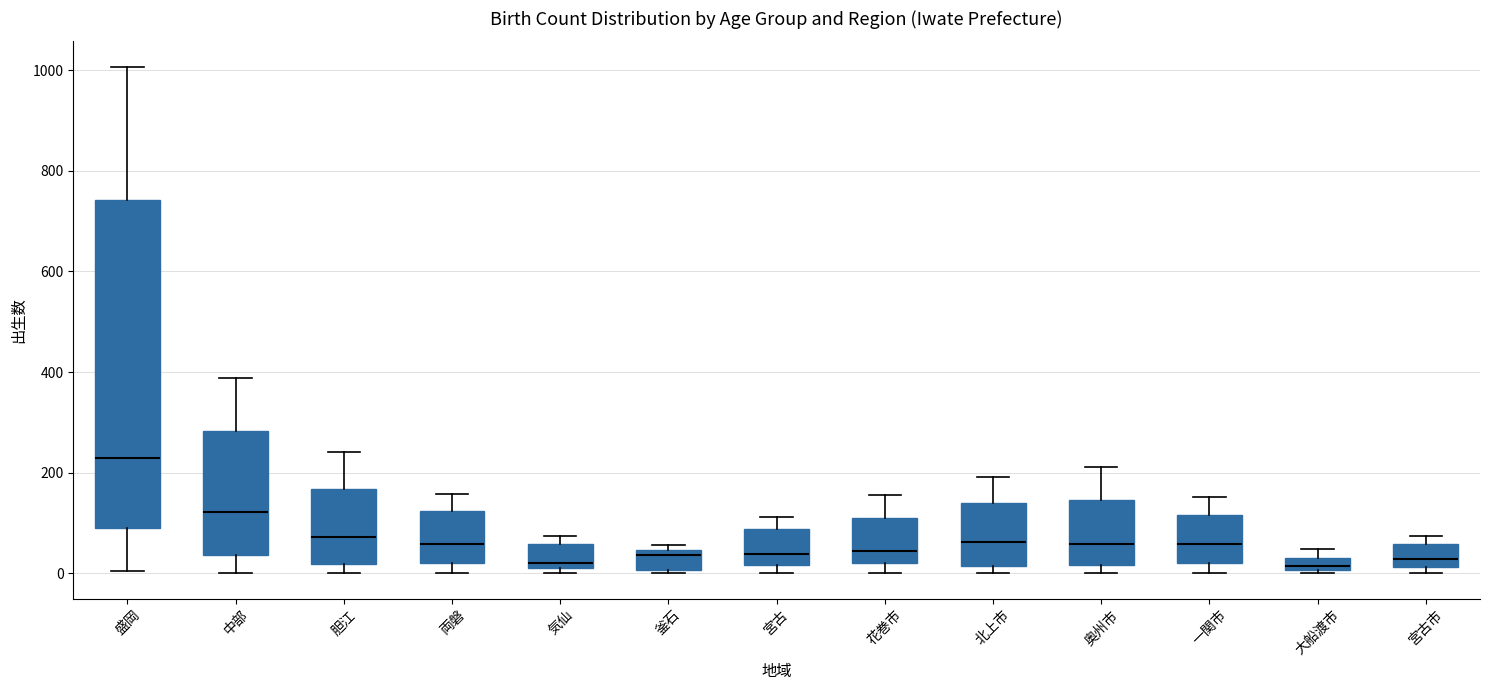

Which box is the tallest, from its lower edge to its upper edge?

盛岡